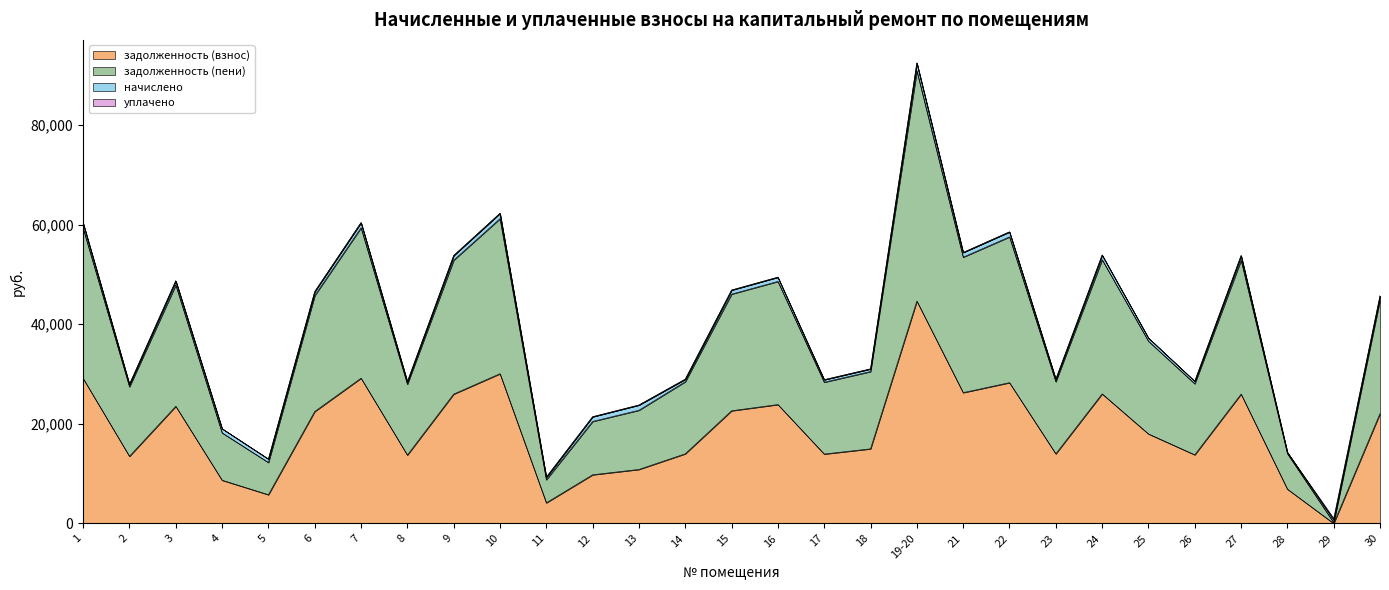

What is the difference between the задолженность (взнос) values at 25 and 24?

8039.0